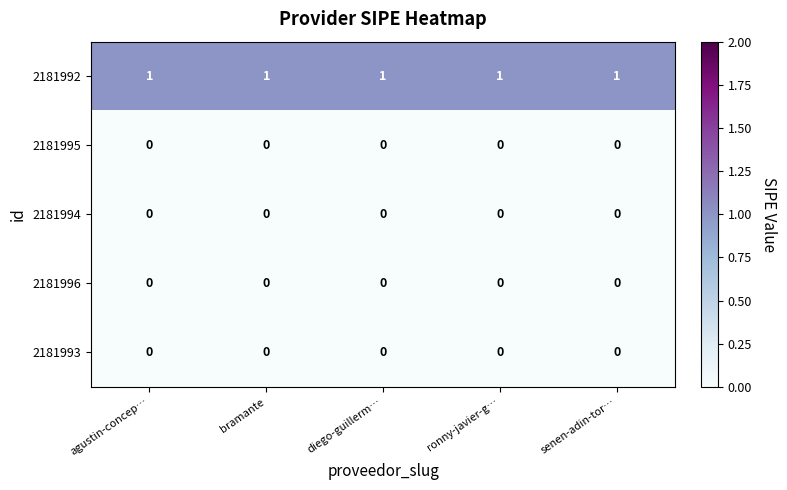

Is it true that 2181996 equals 0 at ronny-javier-g…?

True